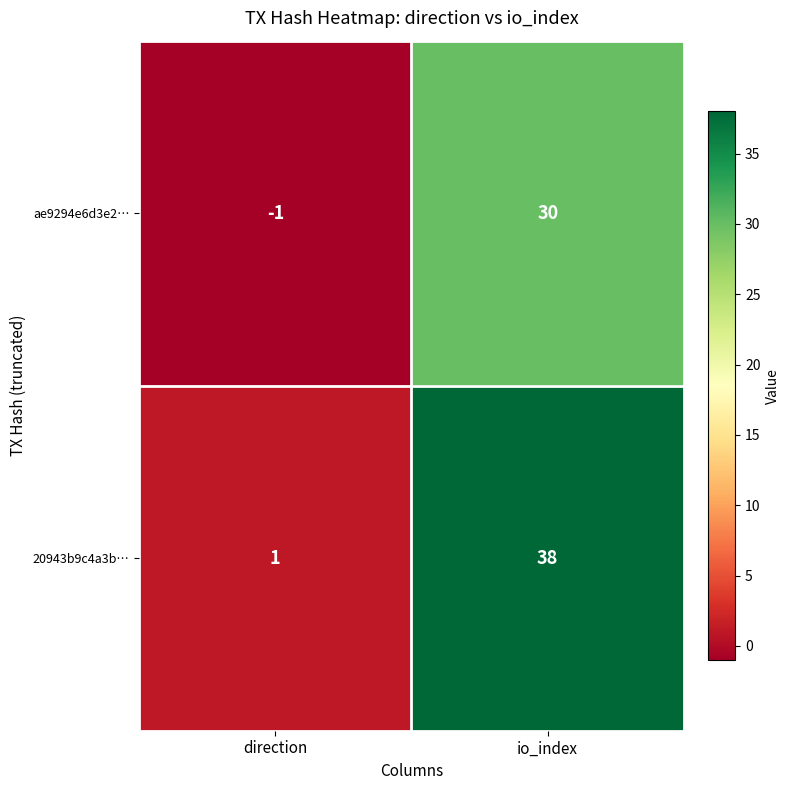

How many categories are shown in the chart?

2